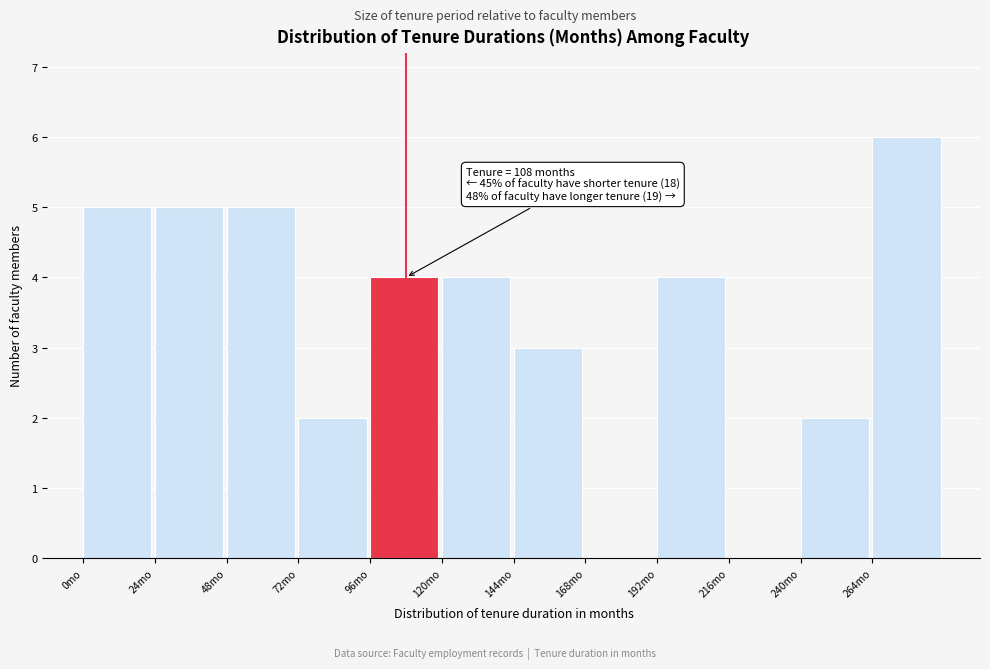

Which range on the x-axis has the tallest bar?

264 to 288